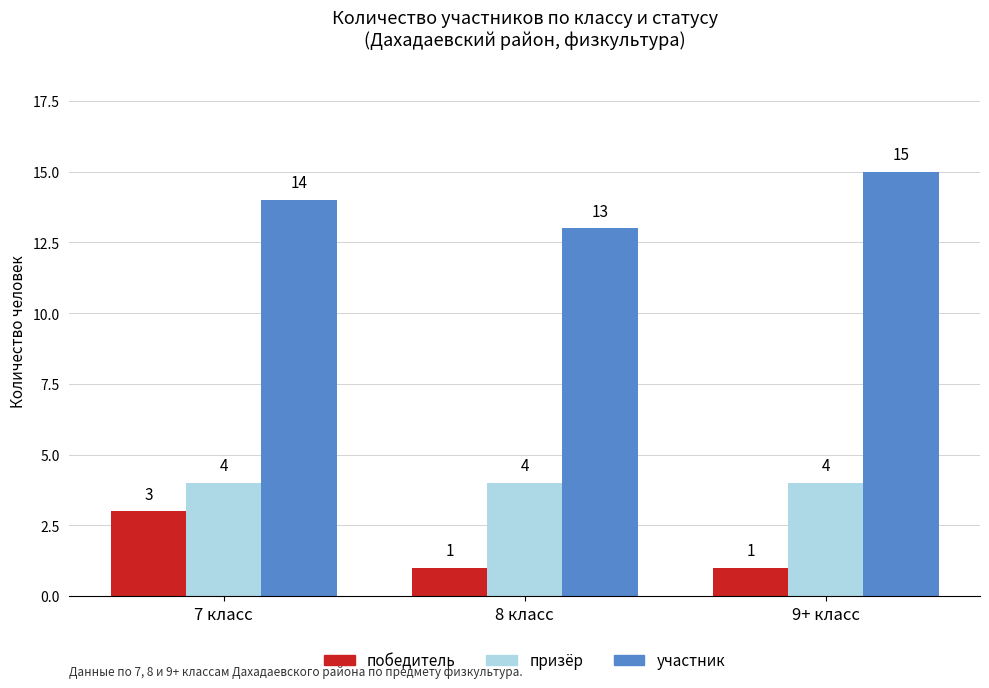

How many groups of bars are there?

3